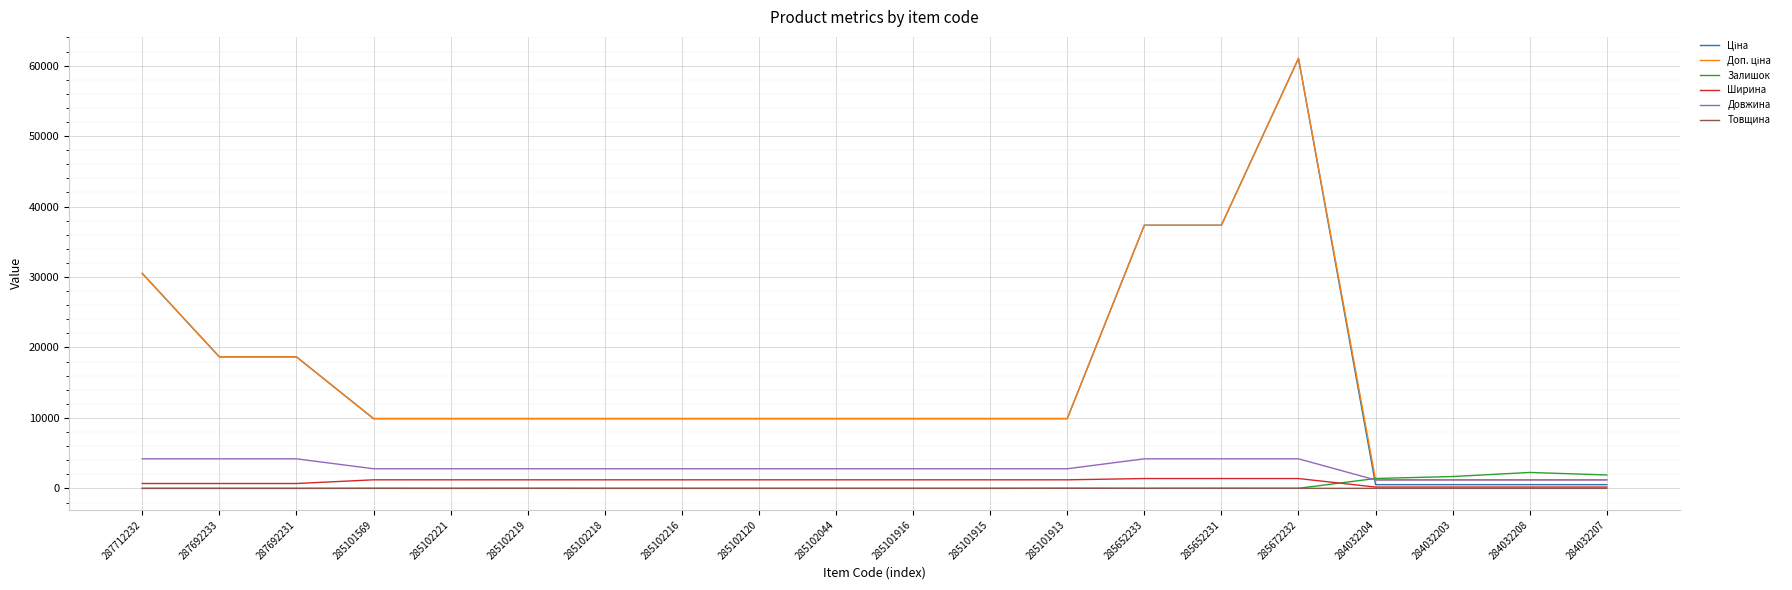

What is the sum of all Довжина values?

57900.0